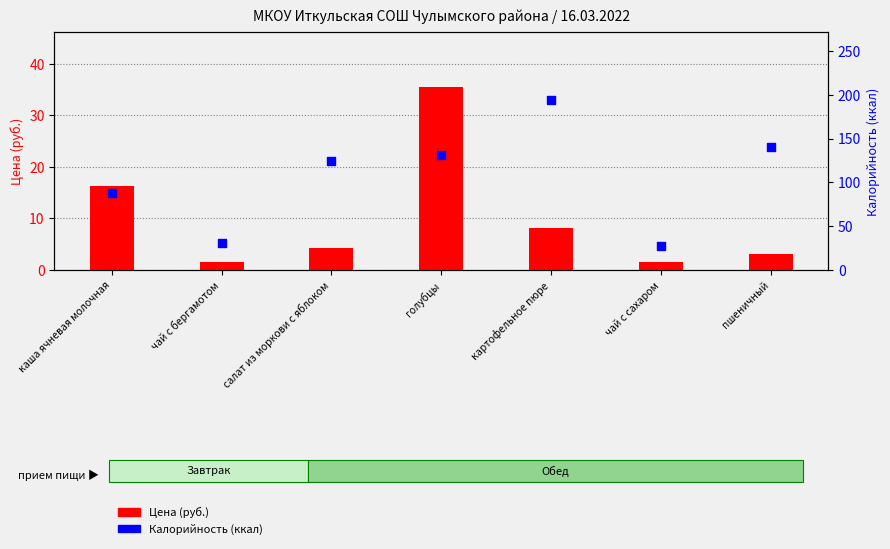

Is the value of Цена (руб.) at пшеничный greater than the value of Калорийность (ккал) at каша ячневая молочная?

No